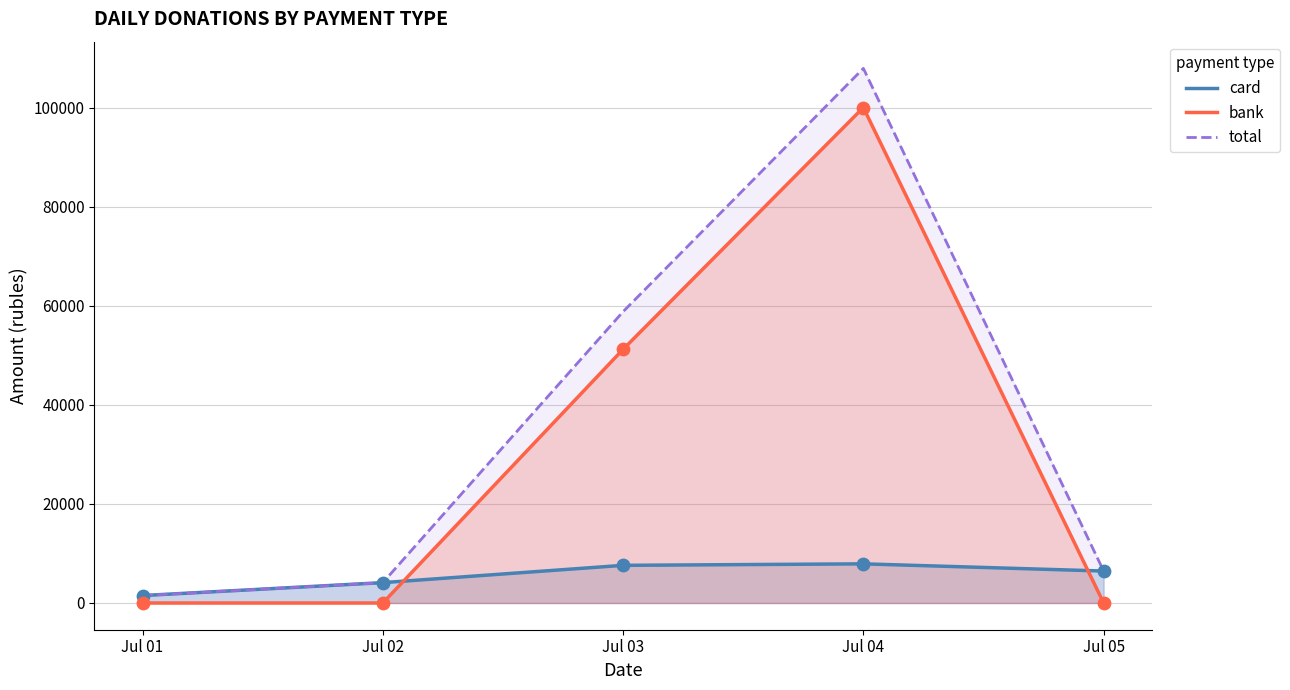

Which series has the widest spread of Y values?

total